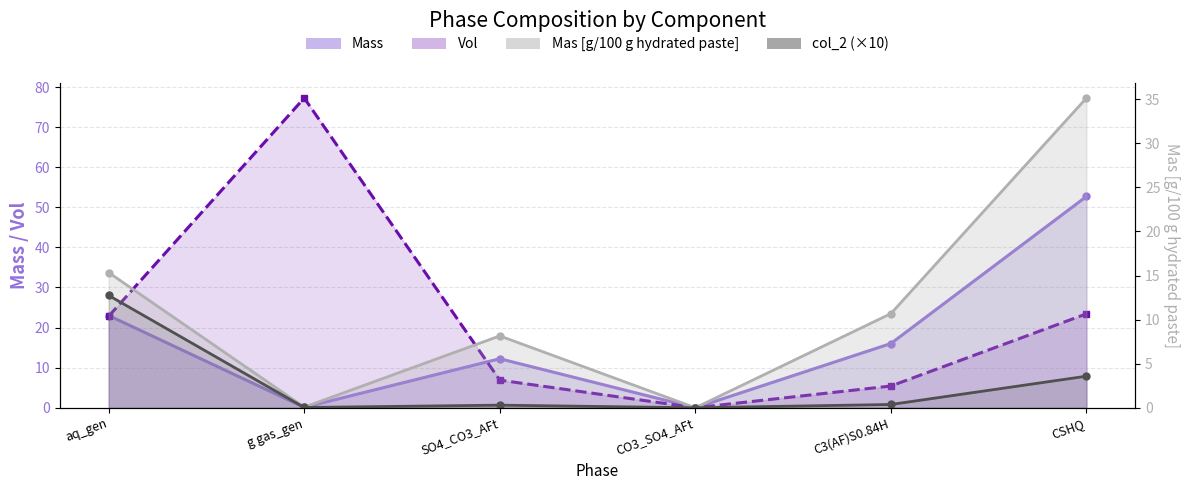

At which label is Mas [g/100 g hydrated paste] closest to 17?

aq_gen